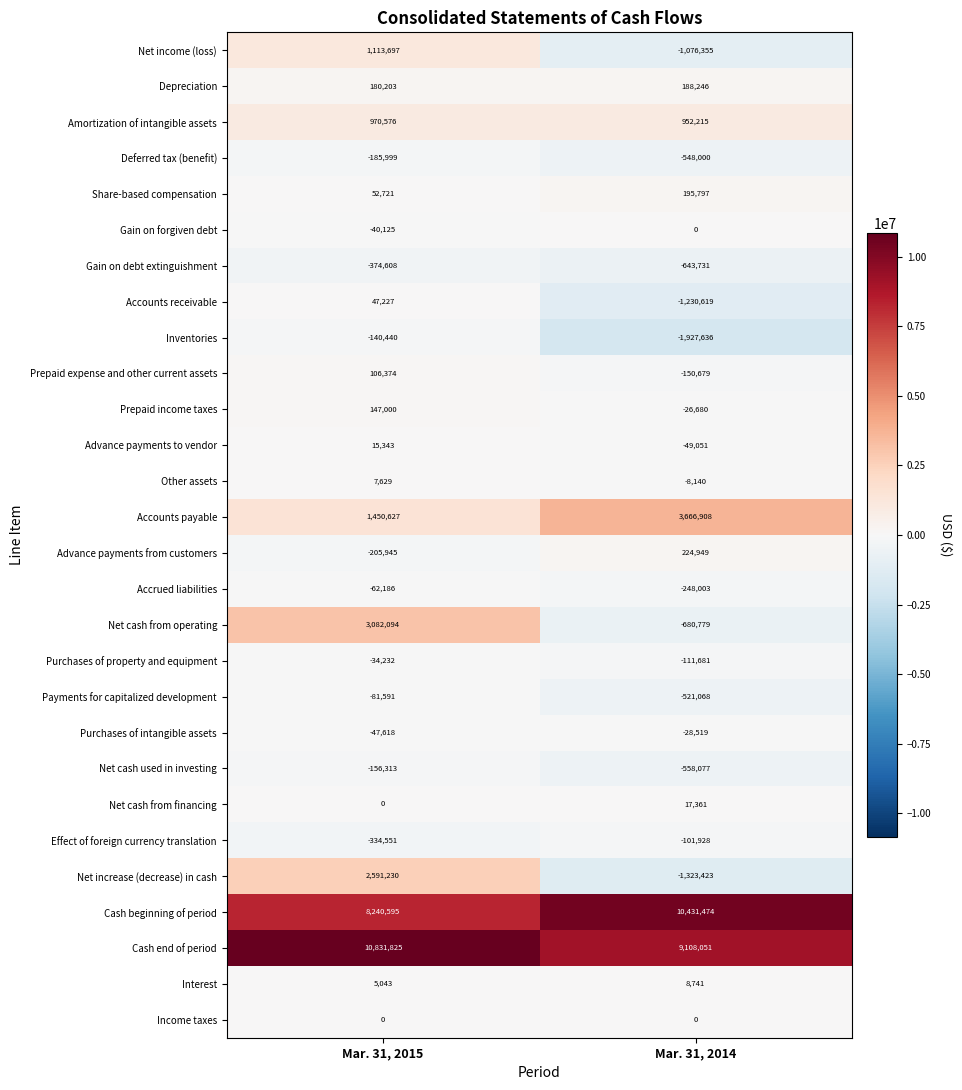

What is the highest value of the Advance payments to vendor series?

15343